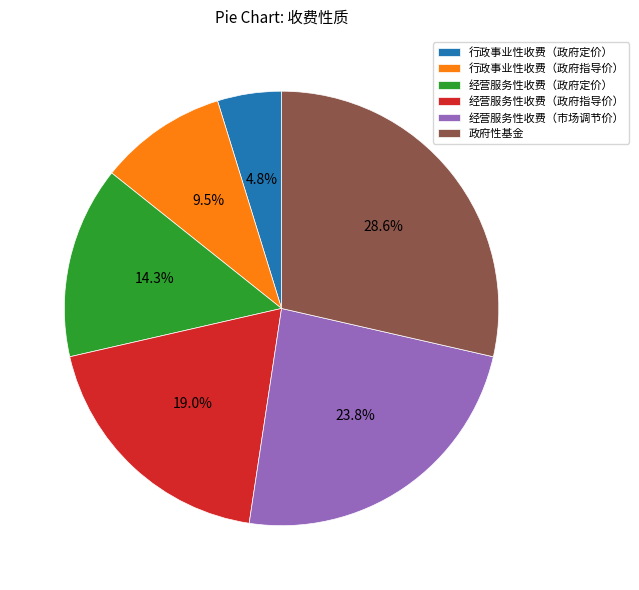

What portion of the pie excludes 政府性基金?

71.4%